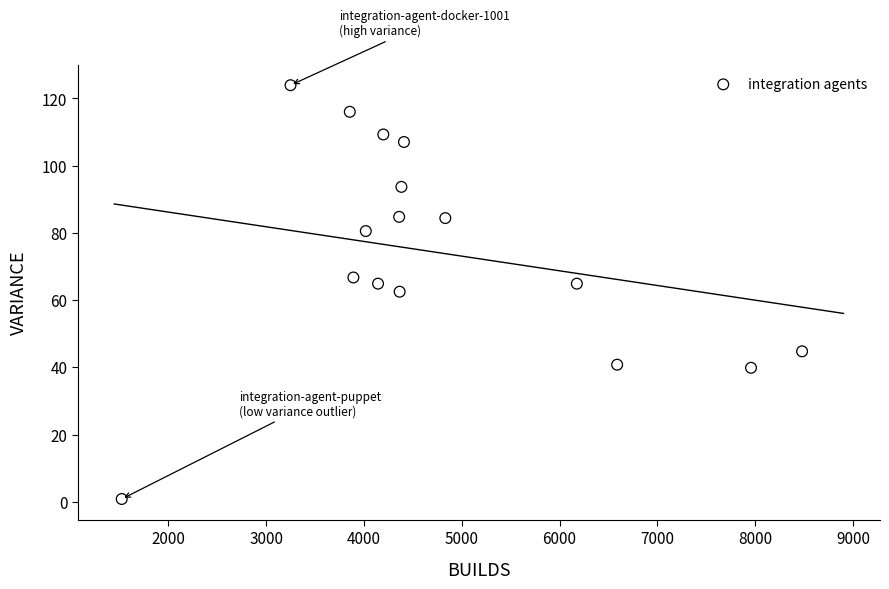

What is the range of Y values (max minus min)?

123.1